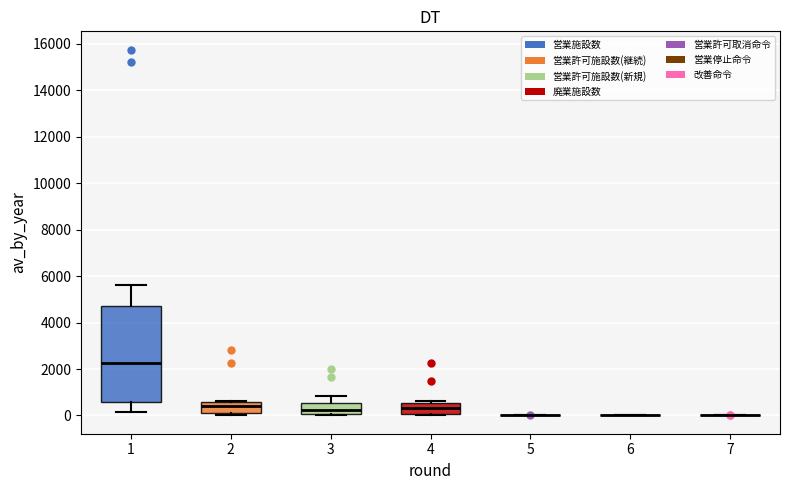

Reading left to right, read every box against the y-axis: the position of its median line, the range the box covers, and the ends of its whiskers. The values are not printed on the chart, so give them approximately, as read against the axis.

1: median 2200, box 600 to 4800, whiskers 200 to 5600
2: median 400, box 200 to 600, whiskers 0 to 600
3: median 200, box 0 to 600, whiskers 0 to 800
4: median 400, box 0 to 600, whiskers 0 to 600 (just above the box's upper edge)
5: box collapsed to a line at 0, whiskers 0 to 0
6: box collapsed to a line at 0, whiskers 0 to 0
7: box collapsed to a line at 0, whiskers 0 to 0